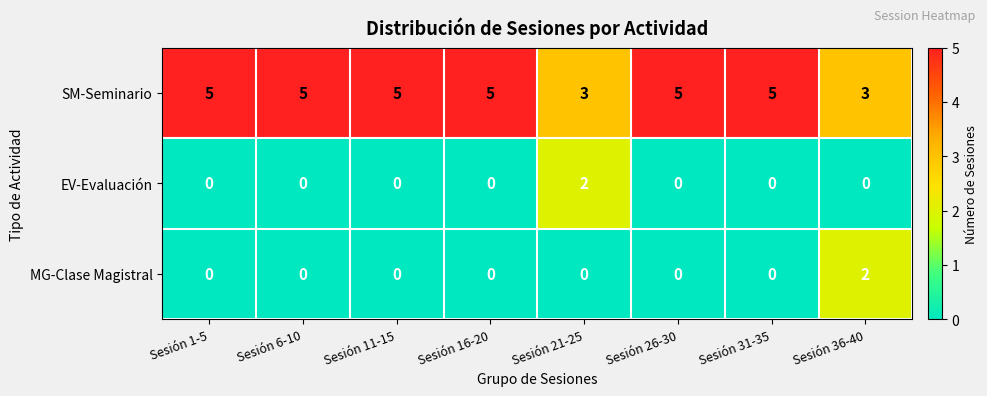

True or false: MG-Clase Magistral has a value of 1 at Sesión 16-20.

False